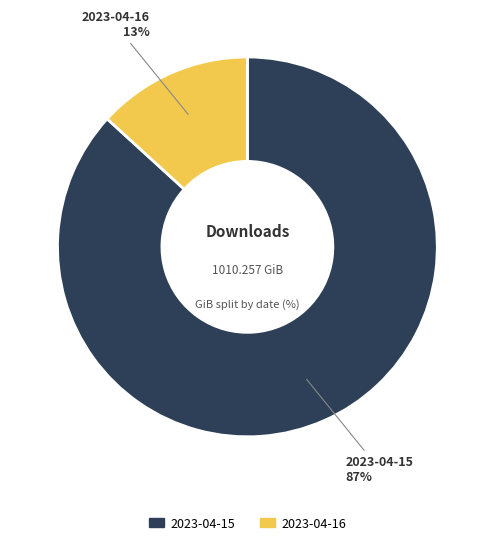

To the nearest percent, what percentage of the pie is 2023-04-16?

13%